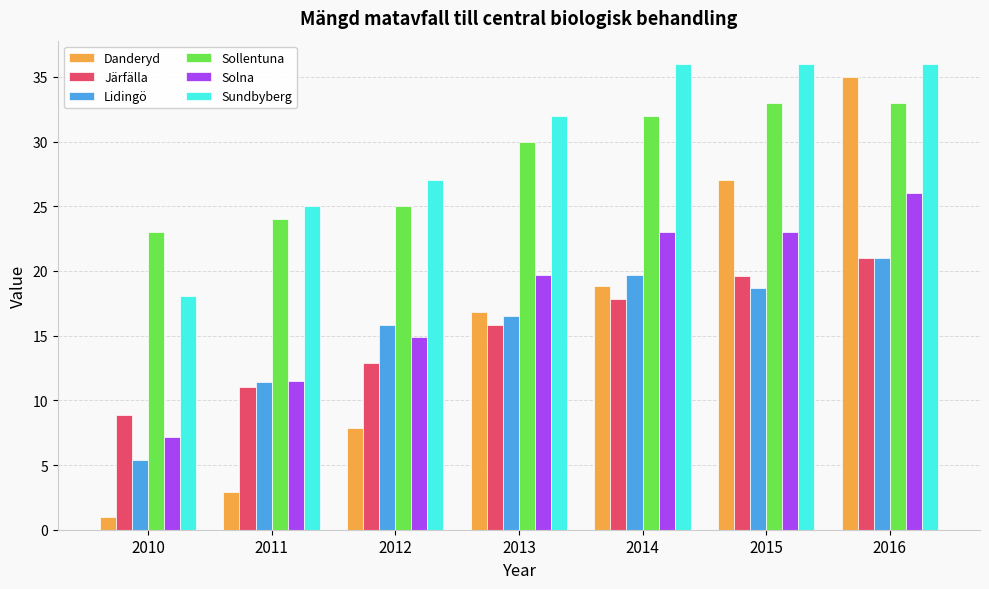

At how many categories does at least one series exceed 20?

7